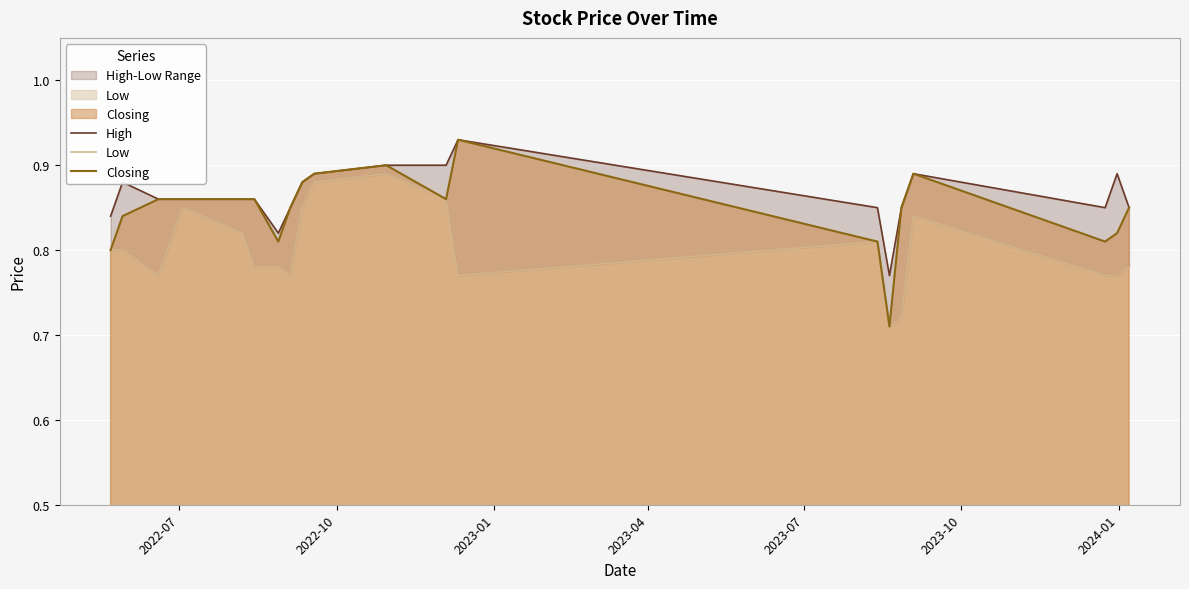

What position from the left is 2022-10?

2